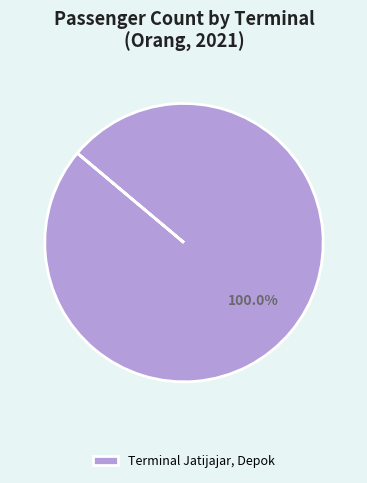

Does Terminal Jatijajar, Depok represent more than half of the total?

Yes